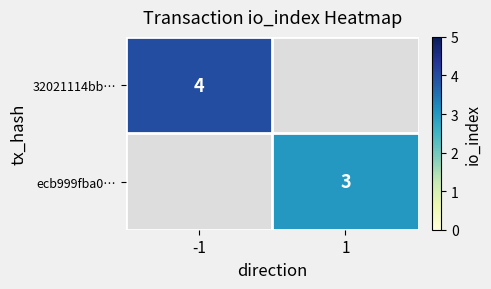

Is it true that ecb999fba0… equals 3.0 at 1?

True